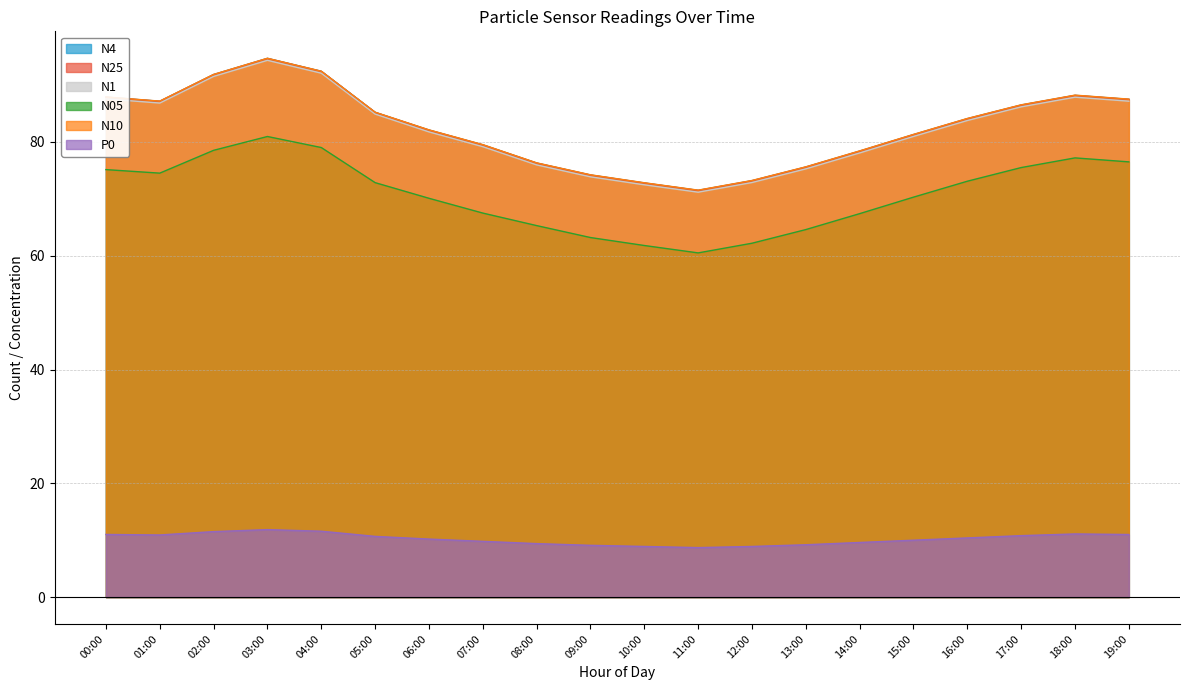

True or false: N05 and N10 intersect in this chart.

False